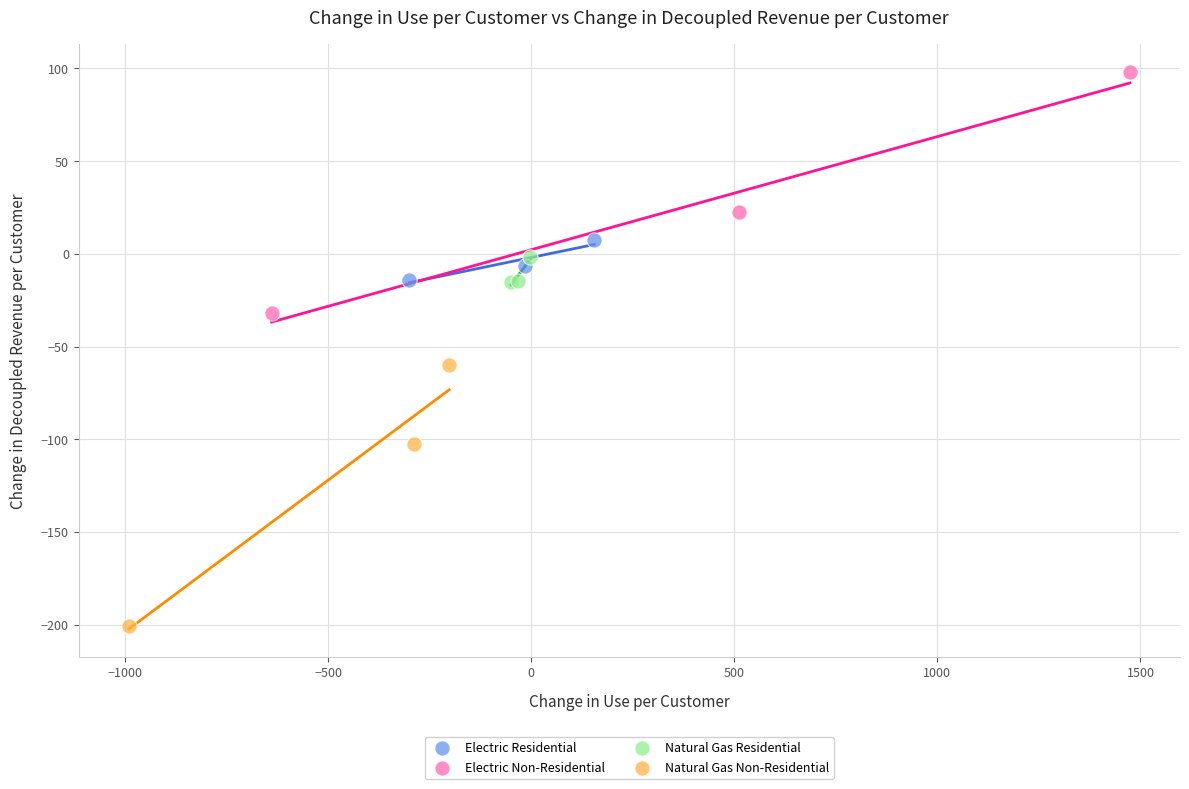

Which series reaches the minimum Y coordinate?

Natural Gas Non-Residential